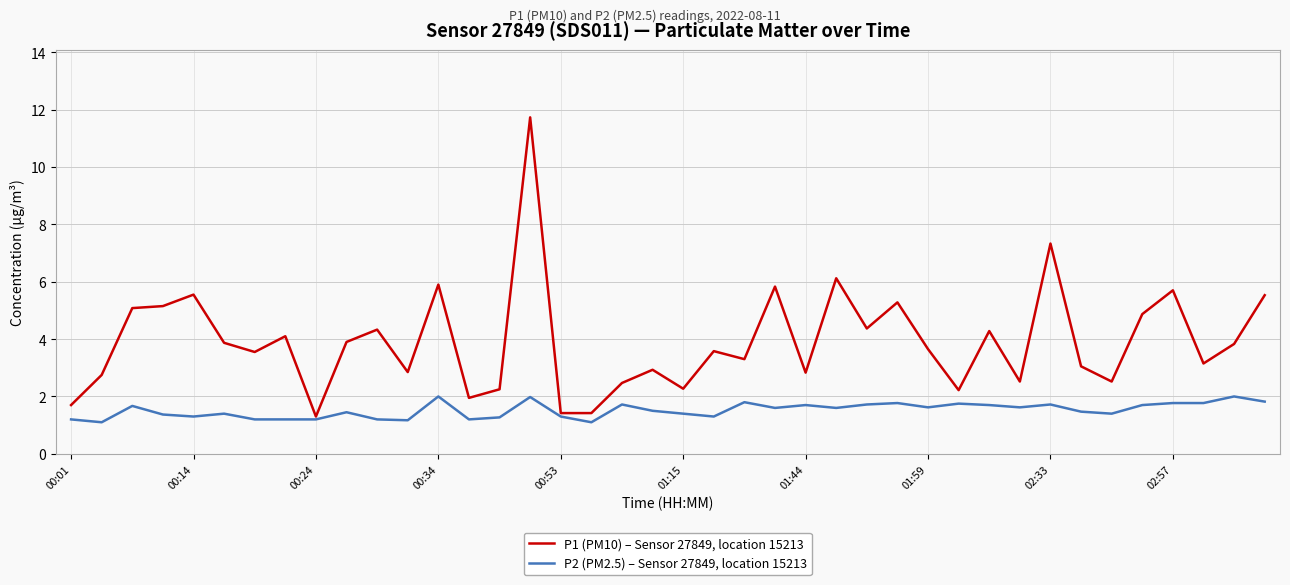

Count the number of categories in the chart.

40